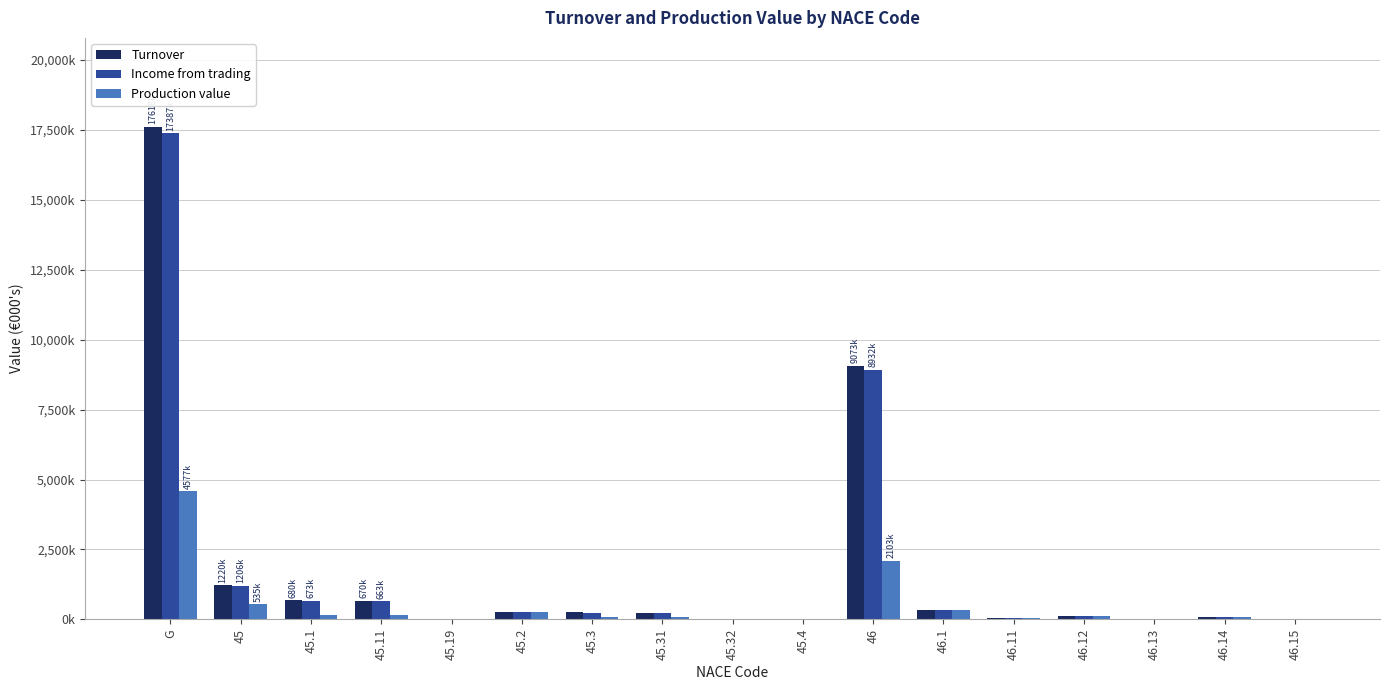

The Production value series shows 4577645 at G. True or false?

True